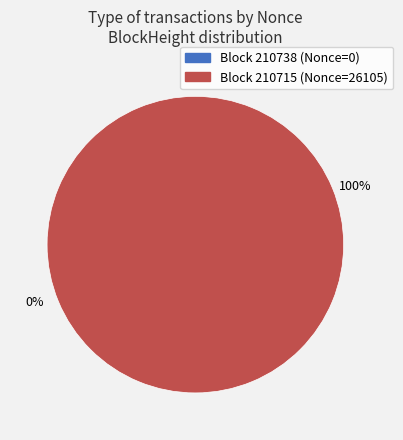

Count the number of slices in the pie.

2